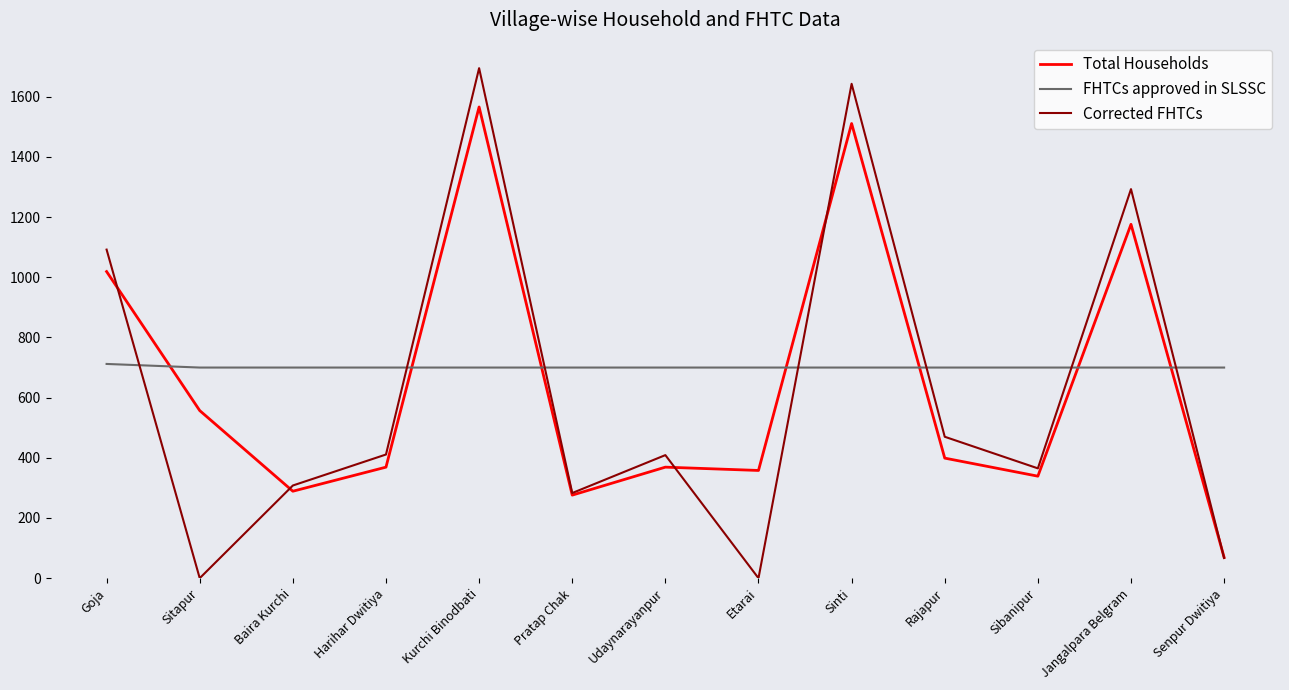

What is the difference between the second highest and second lowest values in the Corrected FHTCs series?

1643